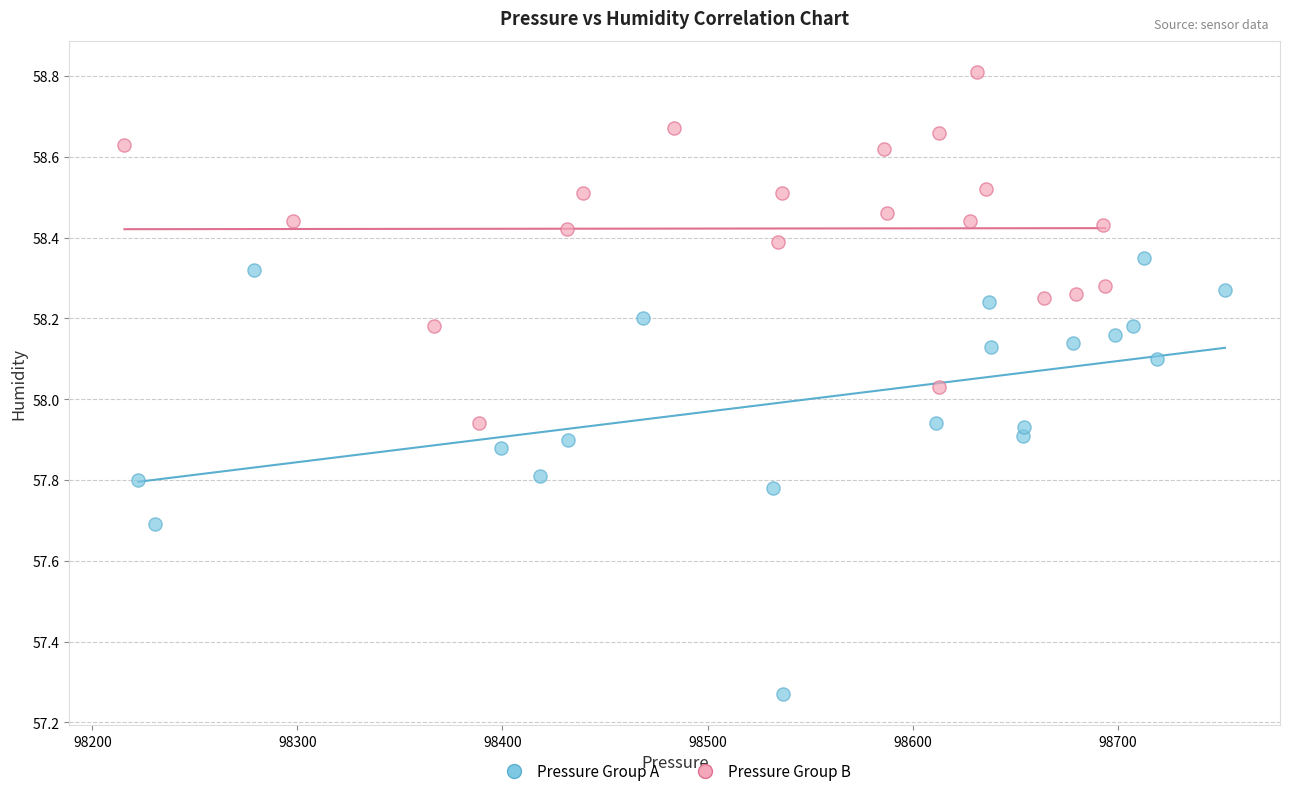

Which series reaches the minimum Y coordinate?

Pressure Group A